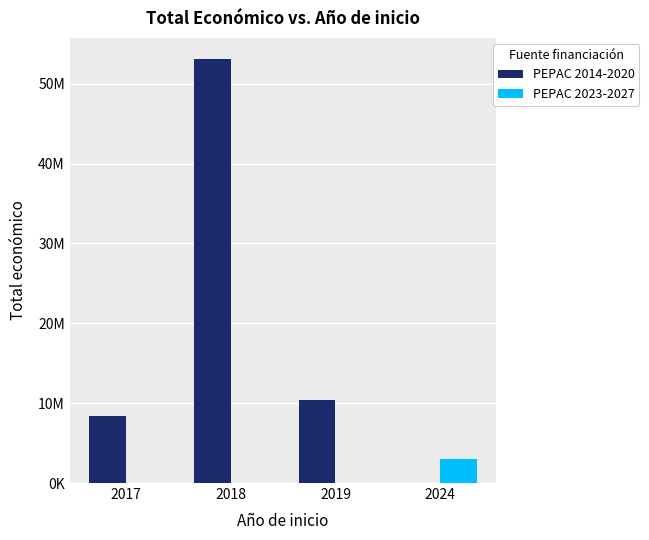

What is the maximum value shown in the chart?

53082272